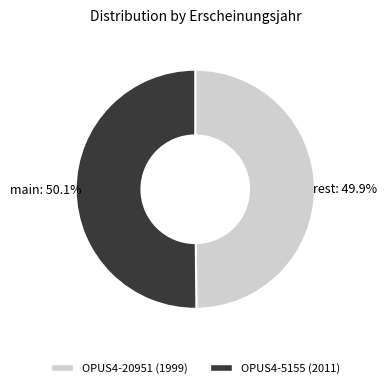

Do OPUS4-5155 (2011) and OPUS4-20951 (1999) together represent more than half of the pie?

Yes